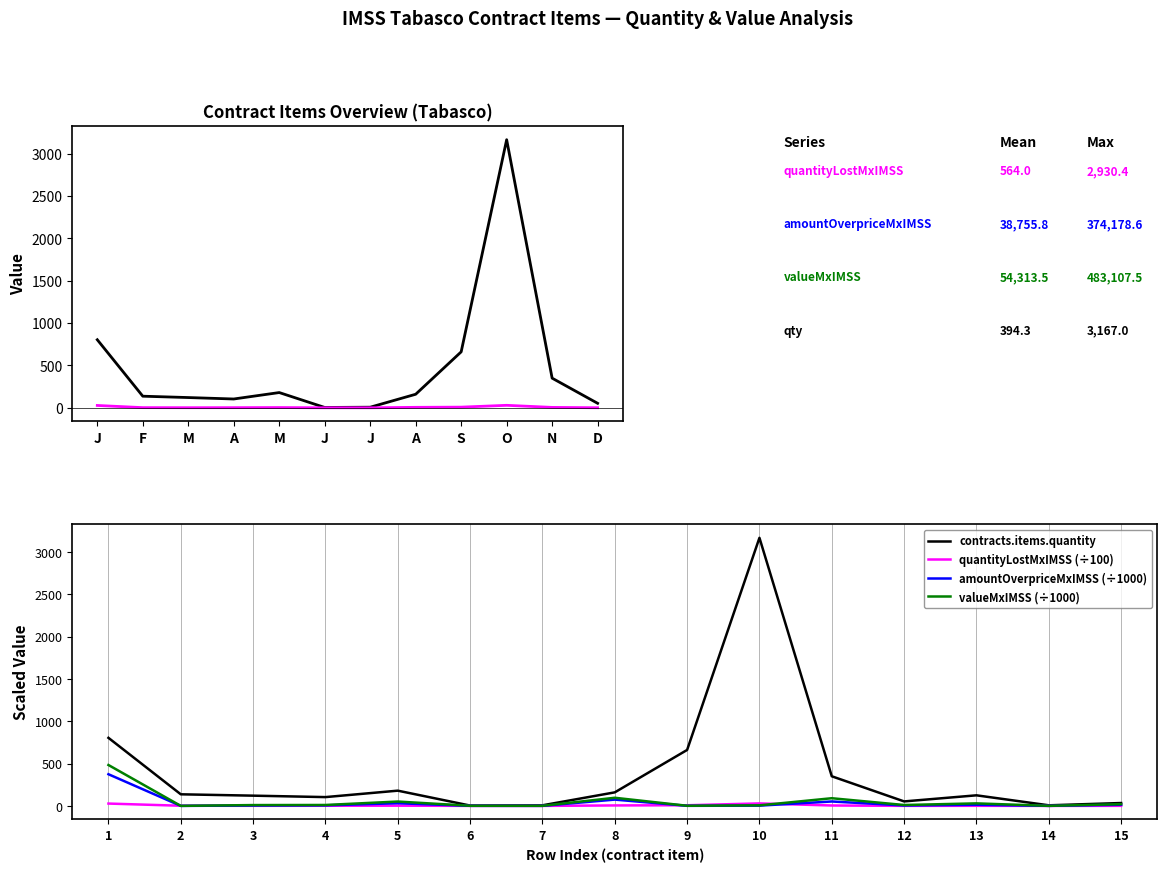

Does the chart display data point markers on the line(s)?

No